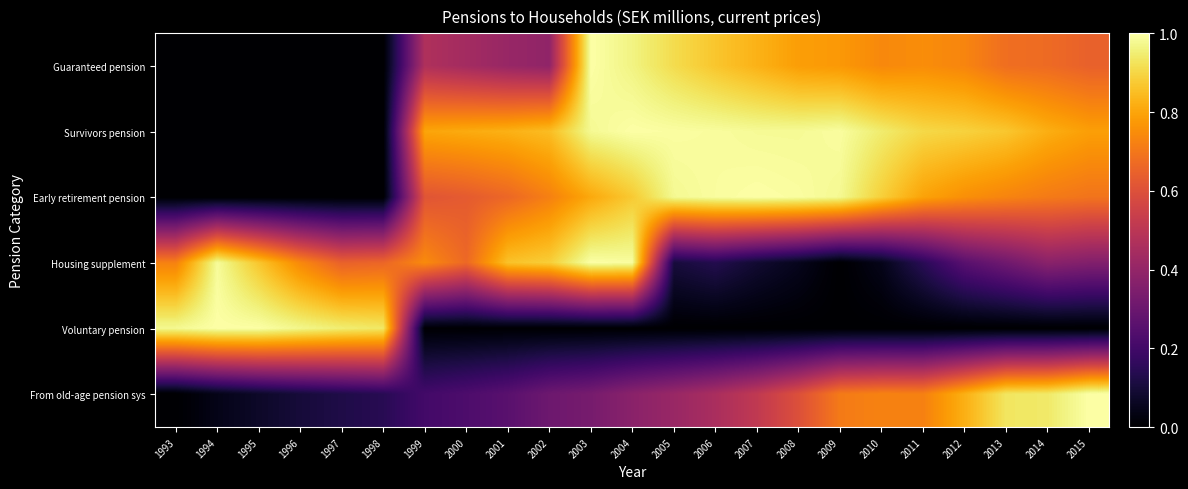

What is the difference between the highest and lowest values at 2010?

0.9